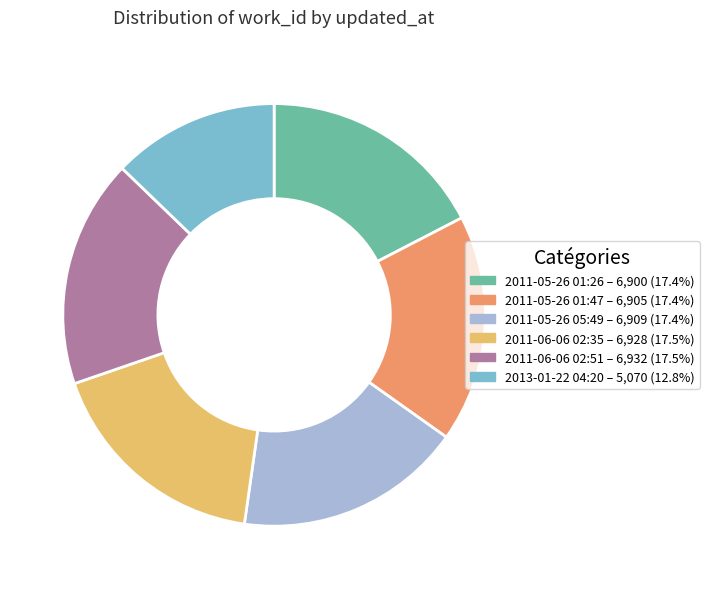

What is the ratio of the value at 2011-05-26 01:47 to the value at 2011-06-06 02:35?

1.0